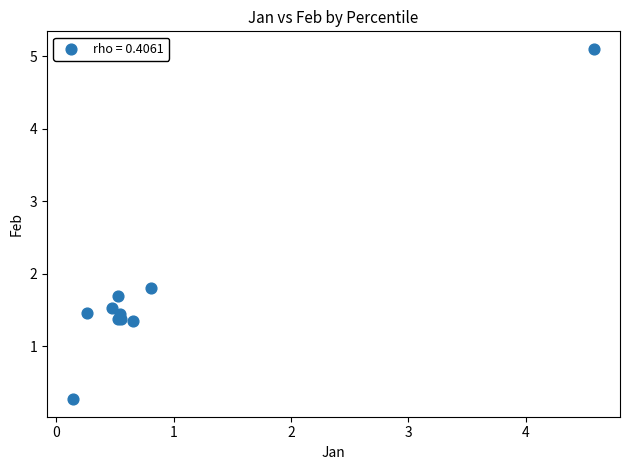

What Y value in the scatter plot is closest to 2?

1.8